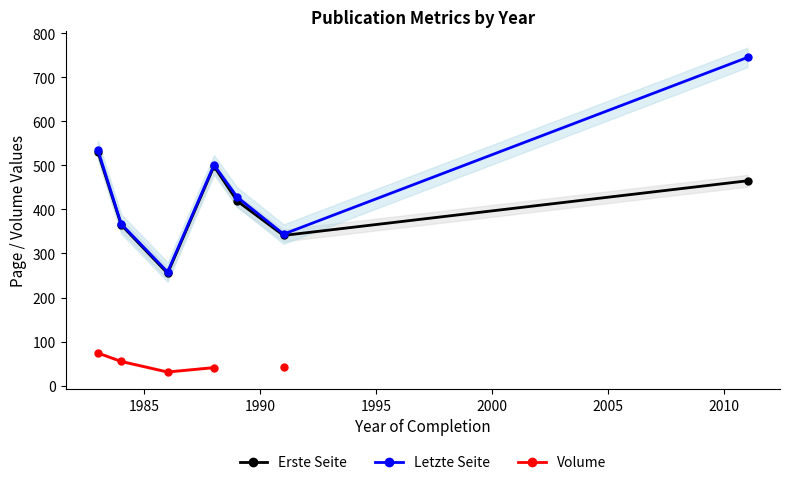

True or false: Letzte Seite and Volume intersect in this chart.

False